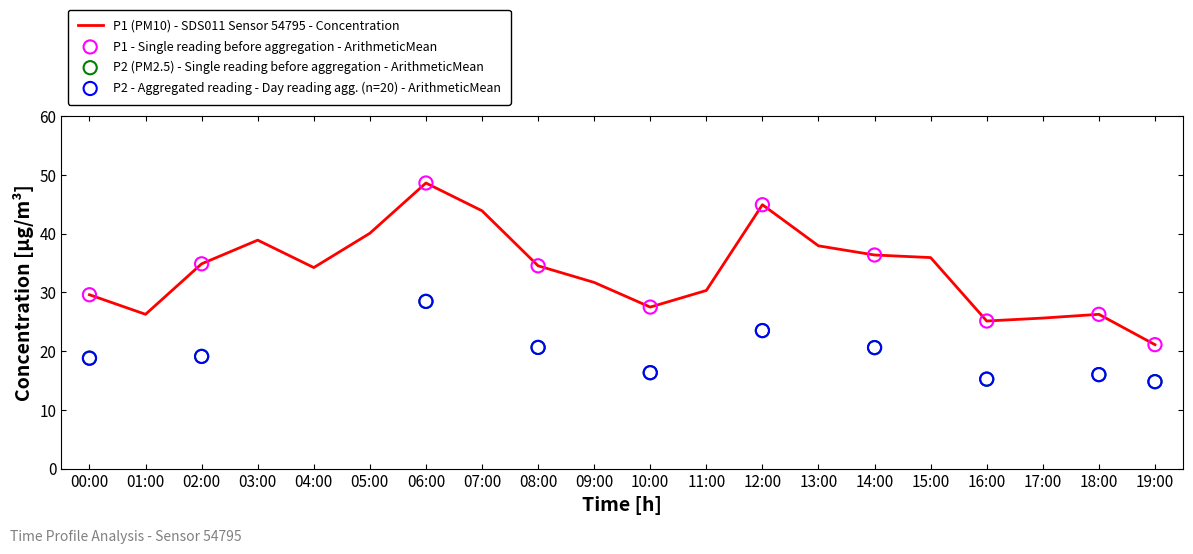

Approximately how many times larger is the value at 11:00 compared to 12:00?

0.7